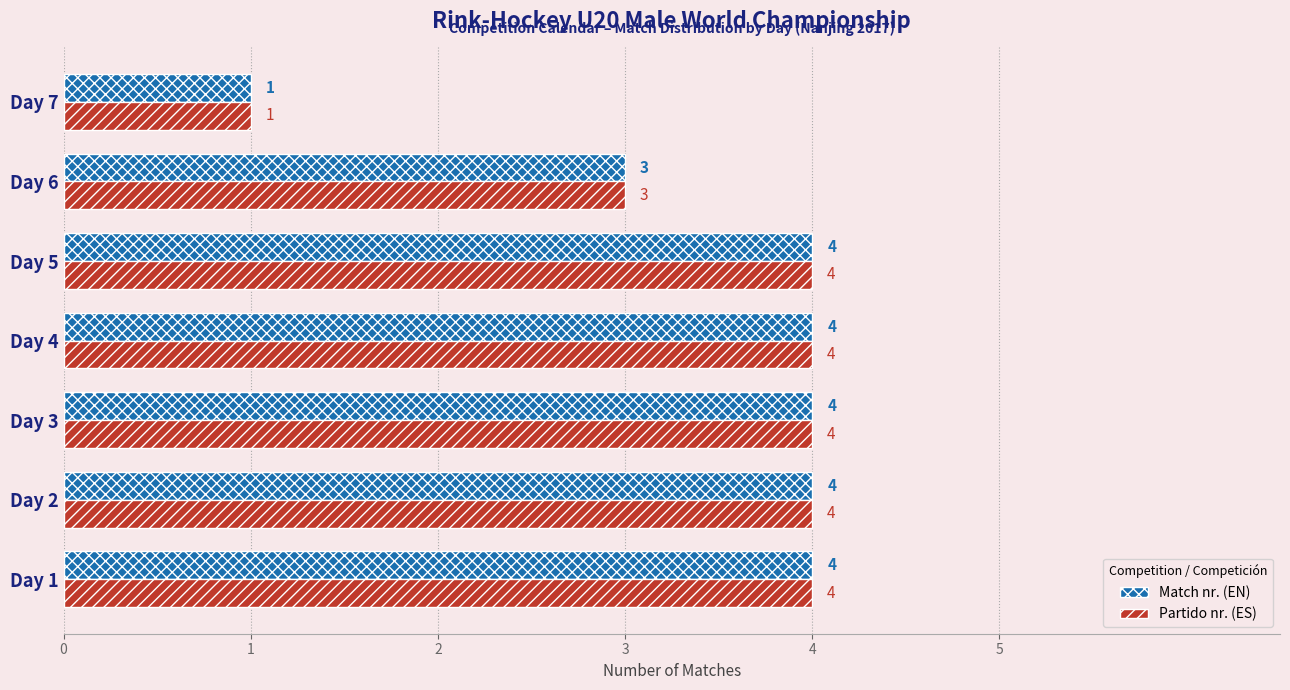

How many Partido nr. (ES) values are between 3 and 4?

6